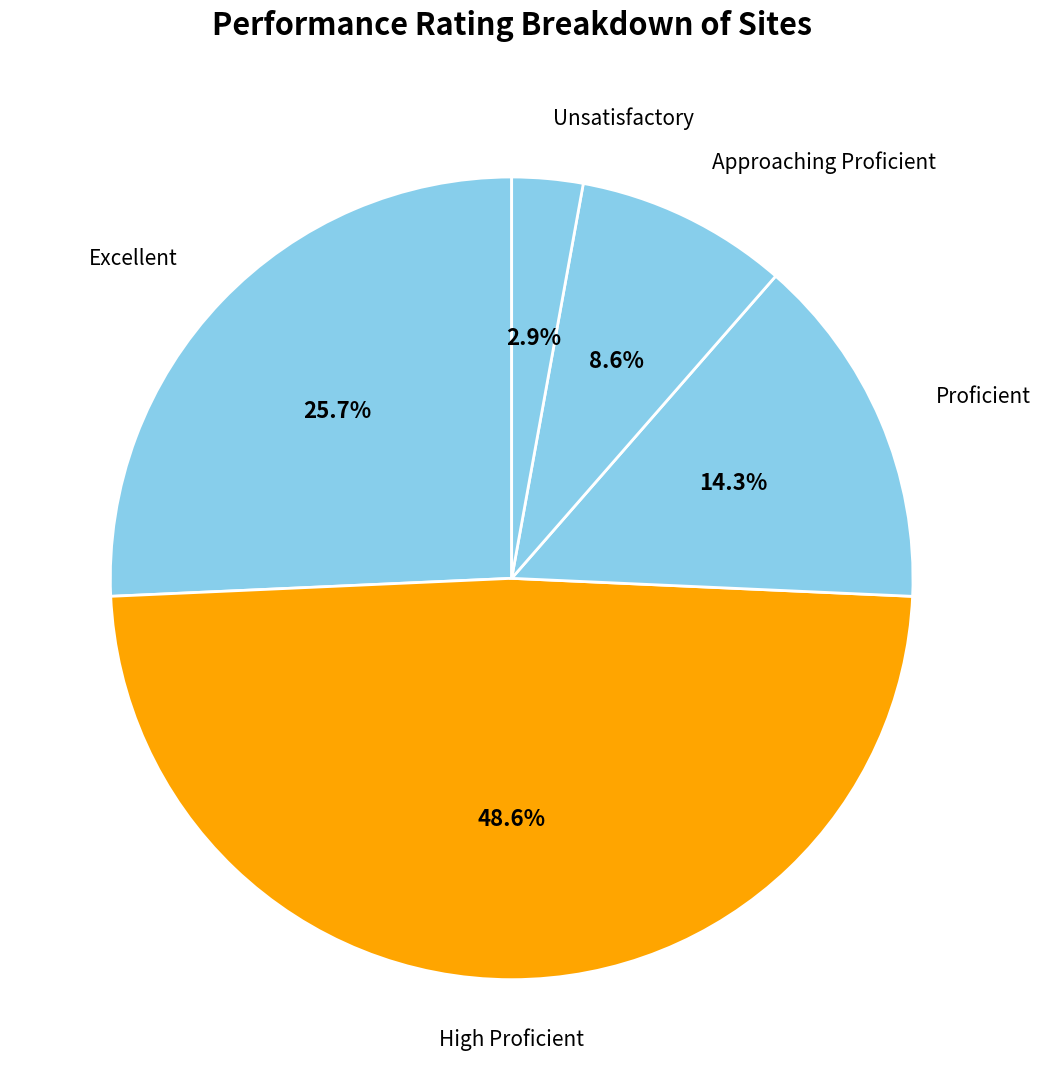

To the nearest percent, what is the difference between the largest and smallest slice percentages?

46%